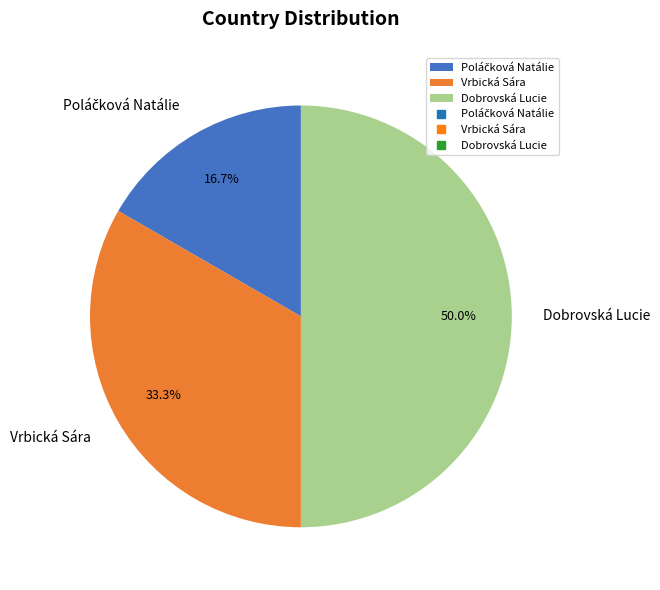

What is the ratio of the value at Dobrovská Lucie to the value at Vrbická Sára?

1.5